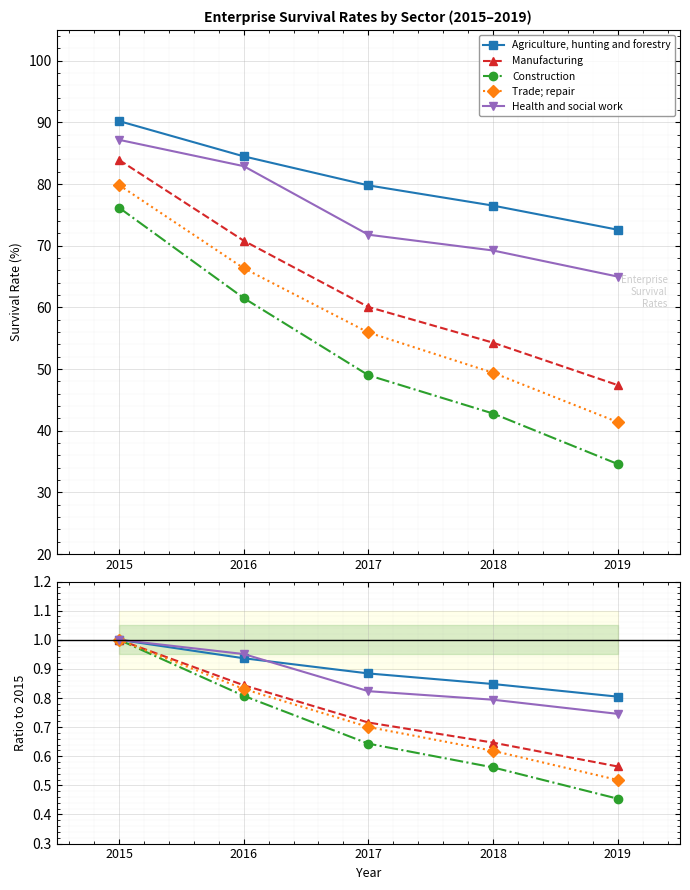

Which series has the largest total across all categories?

Agriculture, hunting and forestry